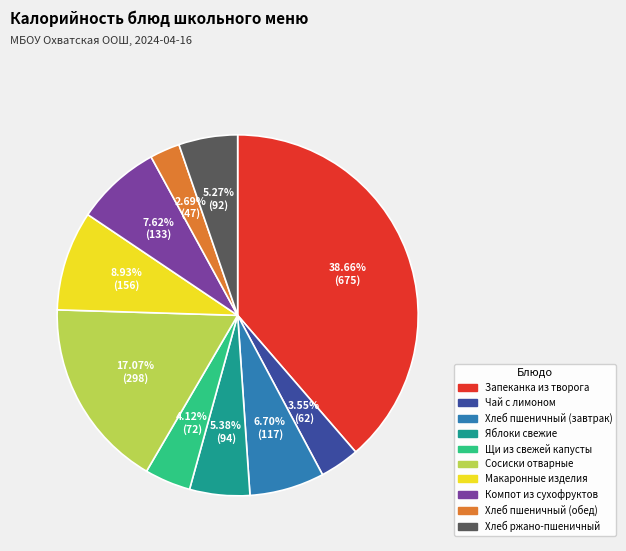

True or false: Хлеб пшеничный (завтрак) accounts for 16% of the total.

False